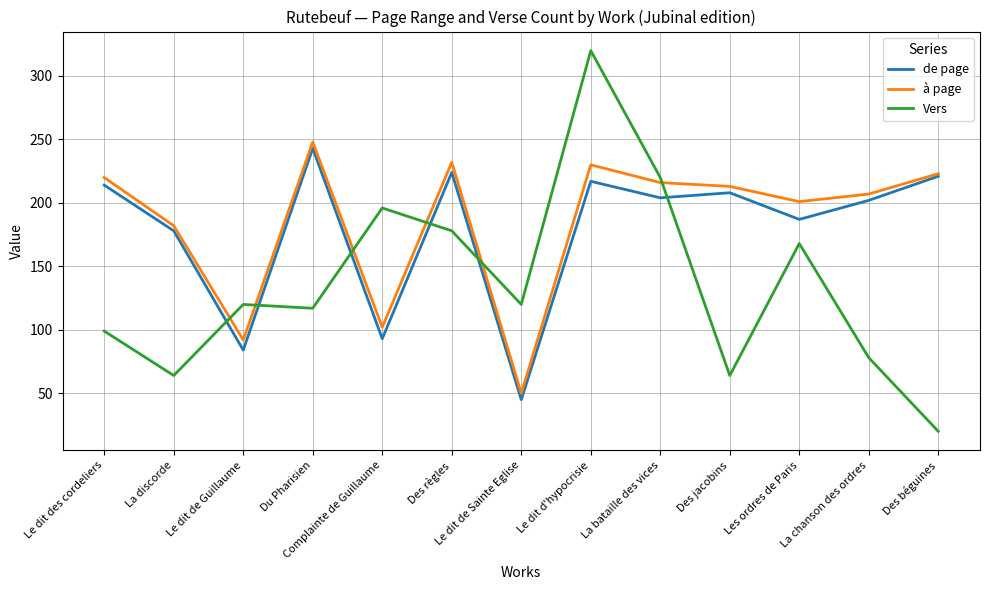

Which series changed the most between Le dit des cordeliers and Des béguines?

Vers